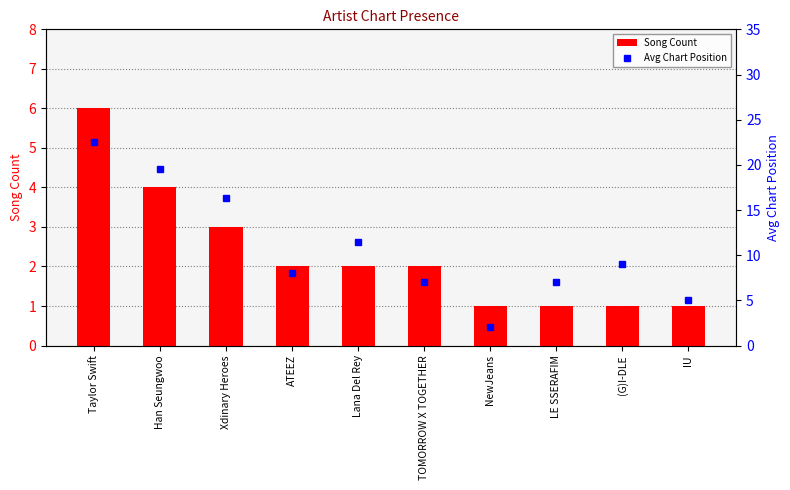

How many data points in Song Count are above 2?

3